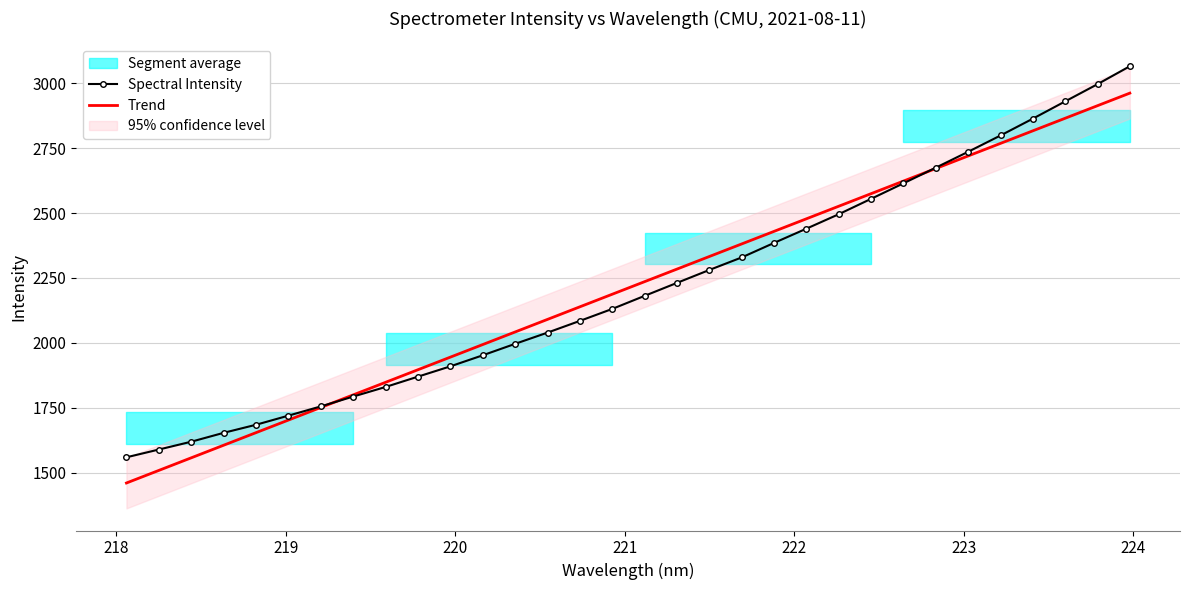

True or false: Trend has more than 2 points higher than both neighbors.

False